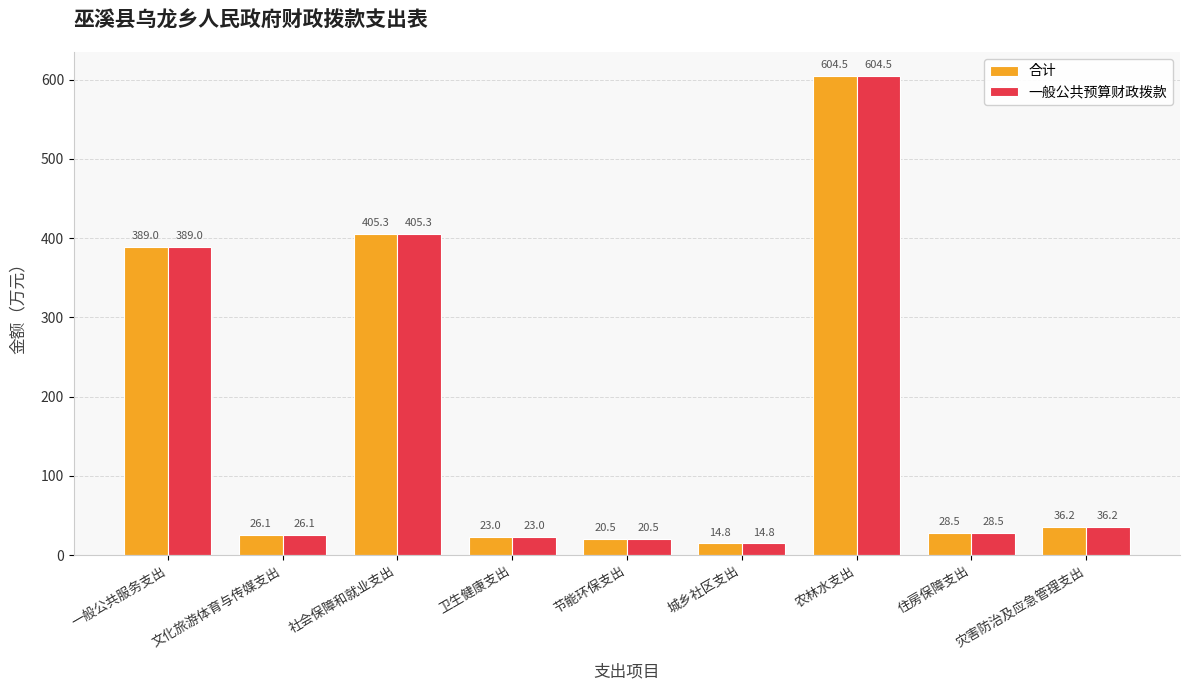

At which label is 合计 closest to 309?

一般公共服务支出